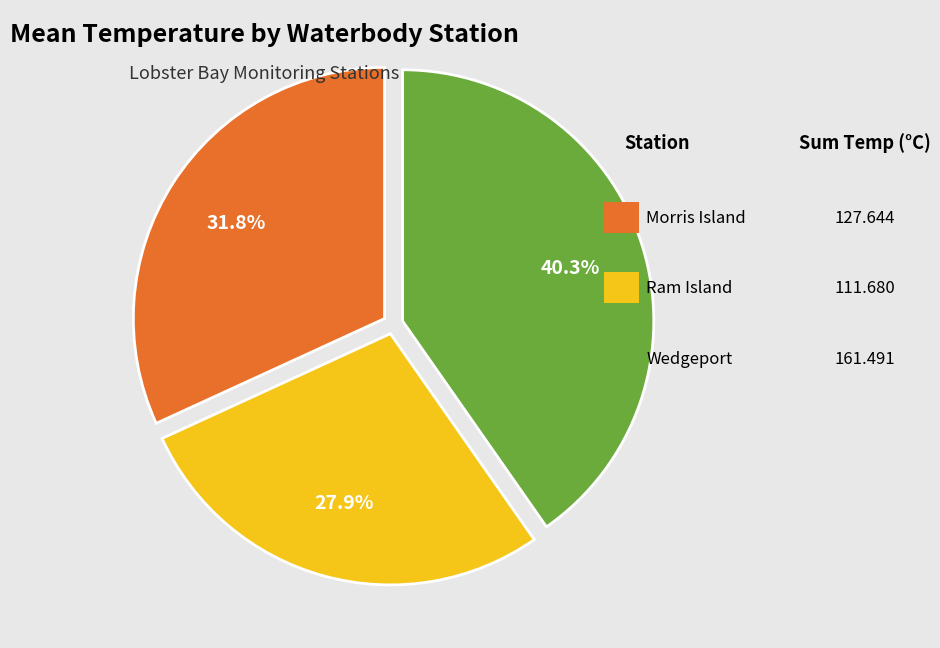

Does any single category account for the majority?

No